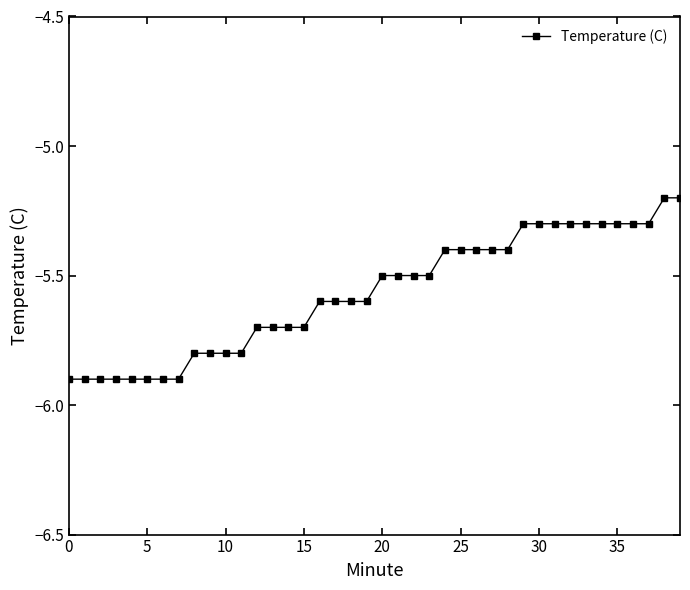

What is the greatest value displayed?

-5.2